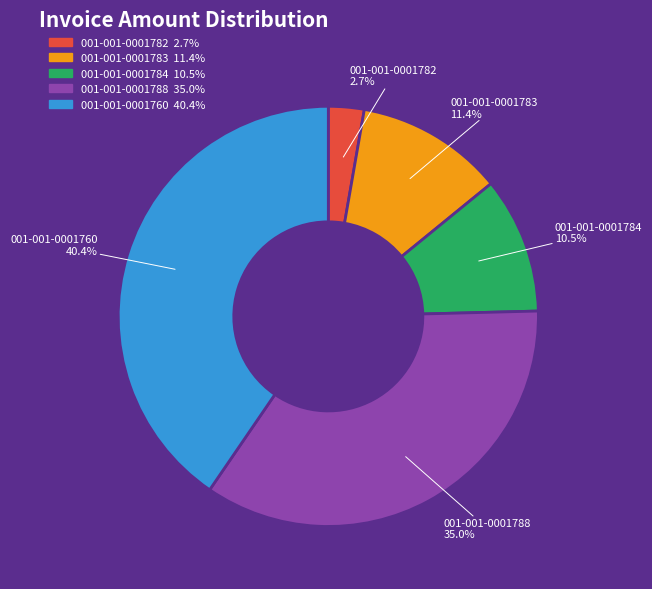

How many segments does this pie chart have?

5